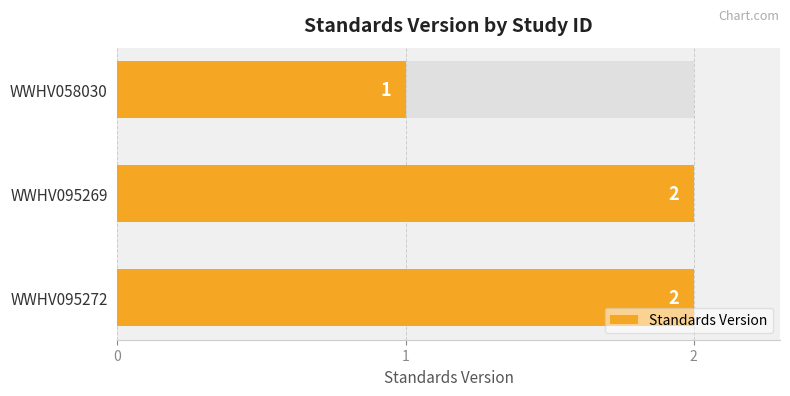

The chart shows a value of 4 at WWHV095272. True or false?

False